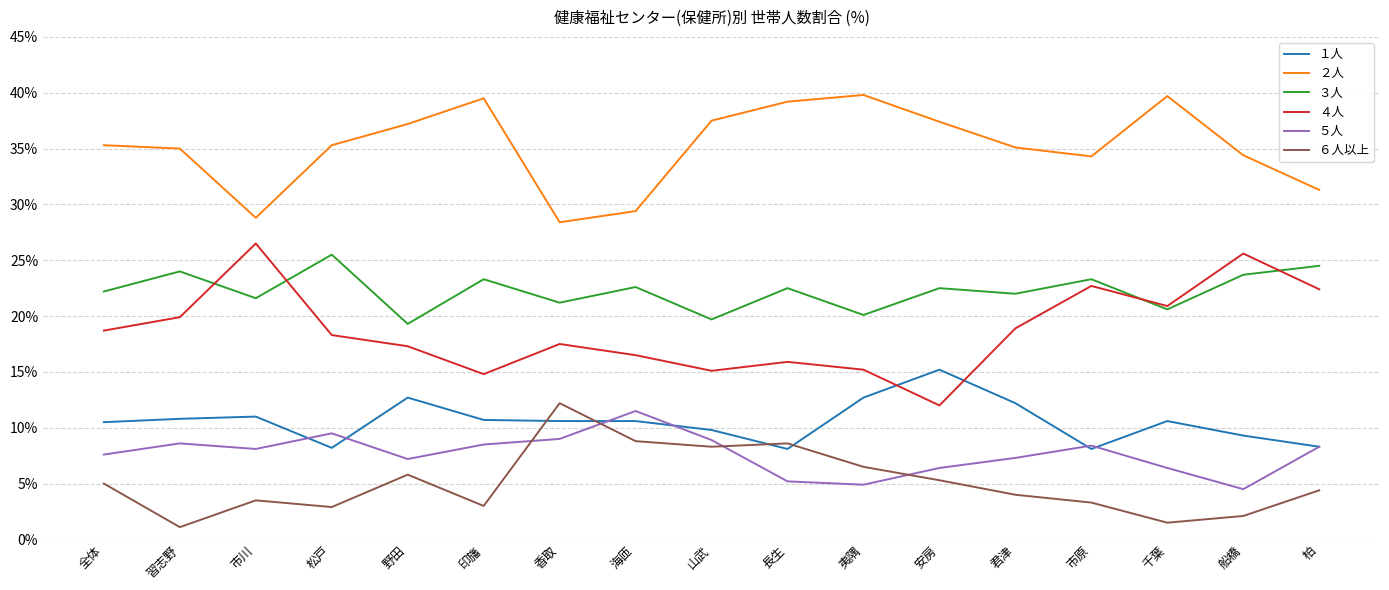

The ４人 series shows 17.3 at 野田. True or false?

True